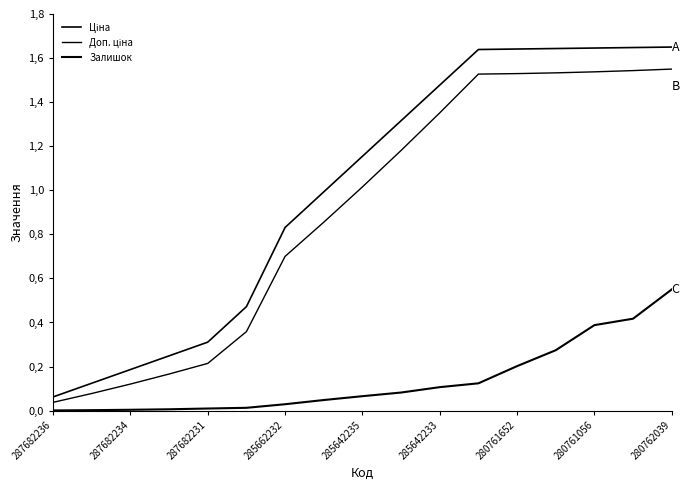

What is the average value of the Доп. ціна series?

0.9